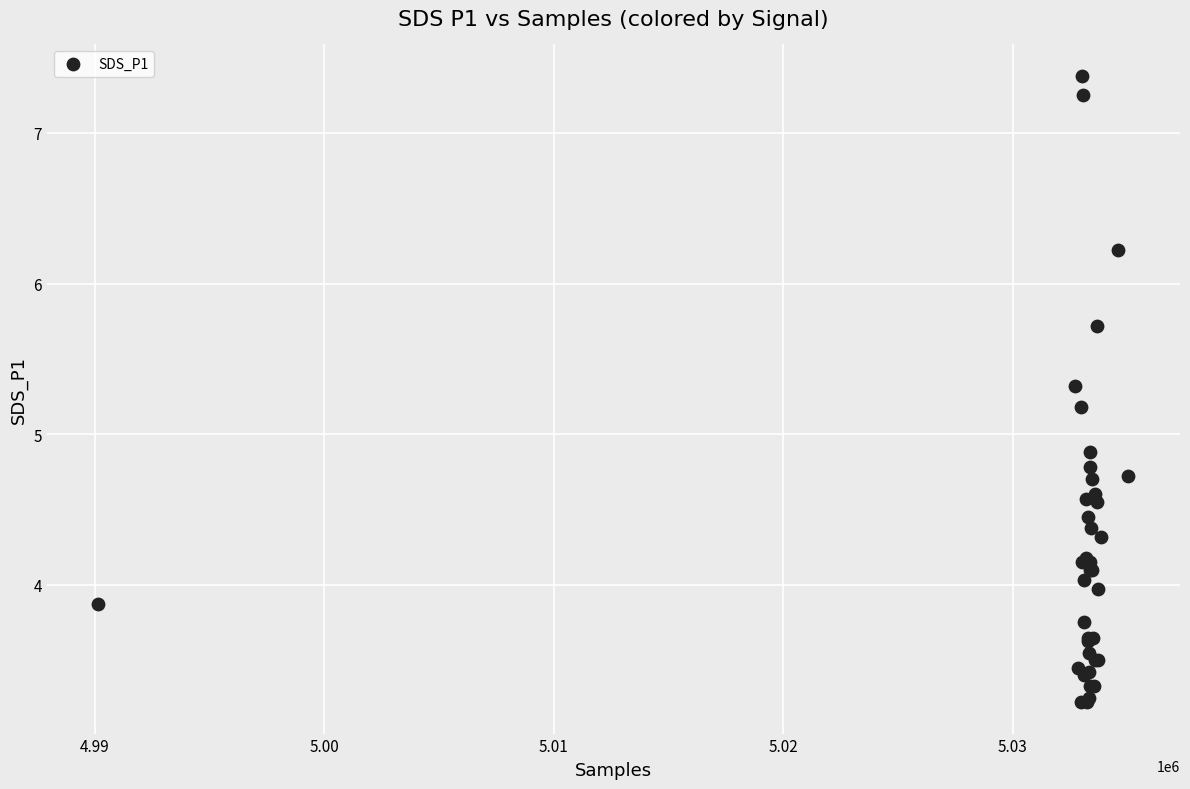

What Y value in the scatter plot is closest to 5?

4.9